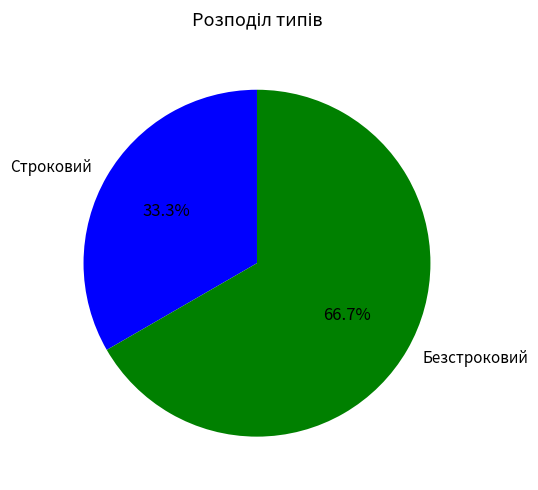

Combined, what portion of the pie is Безстроковий and Строковий?

100.0%